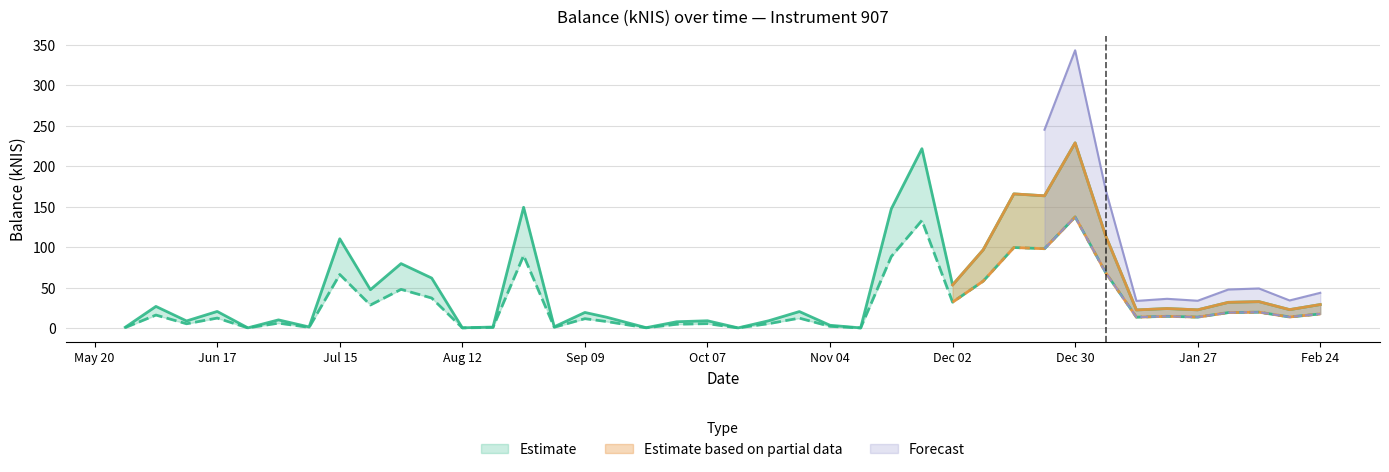

What is the smallest value displayed?

0.1